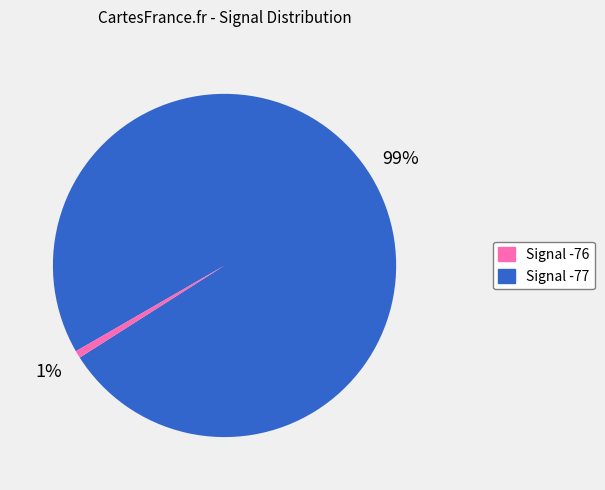

To the nearest percent, what is the average slice percentage?

50%